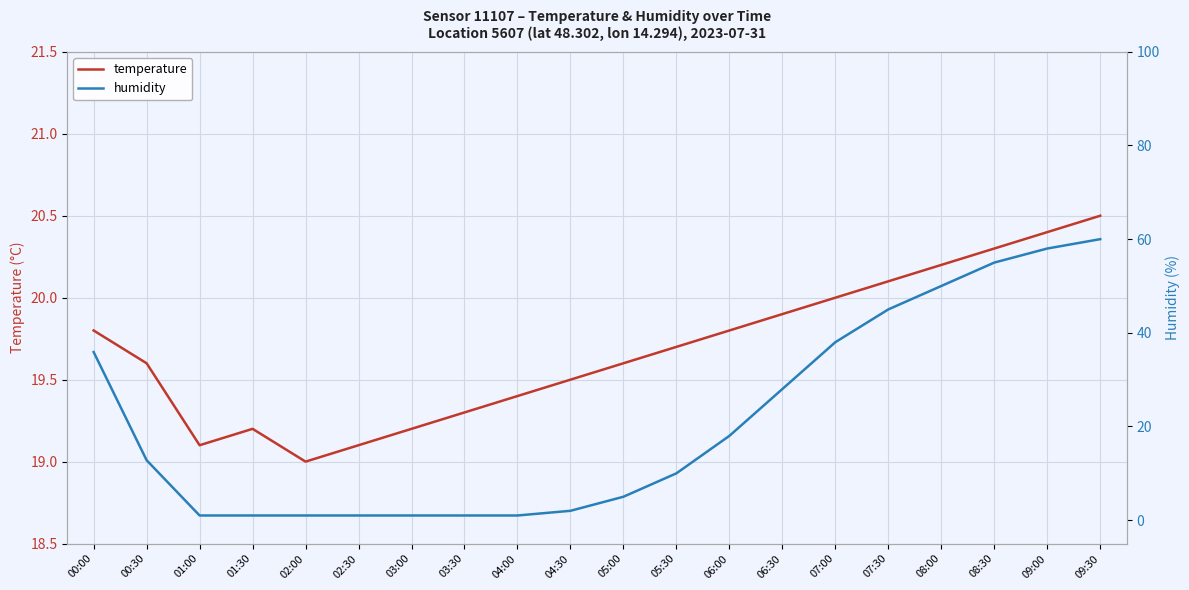

At 04:00, list the series in order from largest to smallest.

temperature, humidity